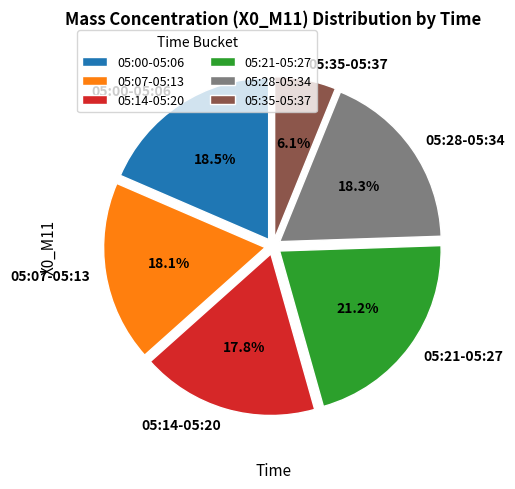

Approximately how many times larger is the value at 05:21-05:27 compared to 05:28-05:34?

1.2